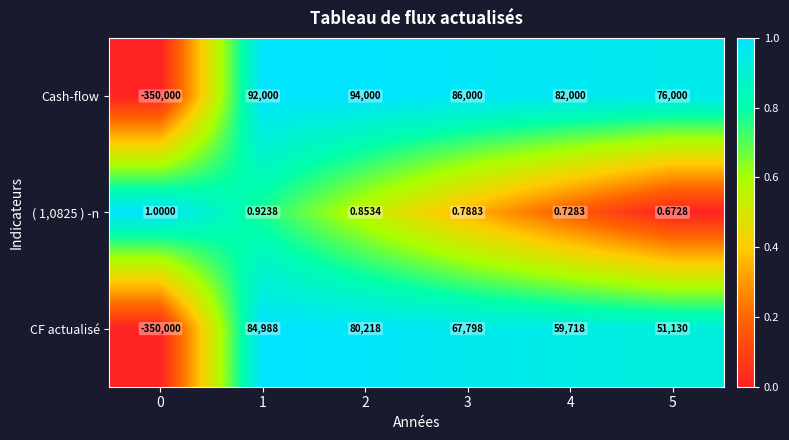

At which category is the sum across all series the highest?

1